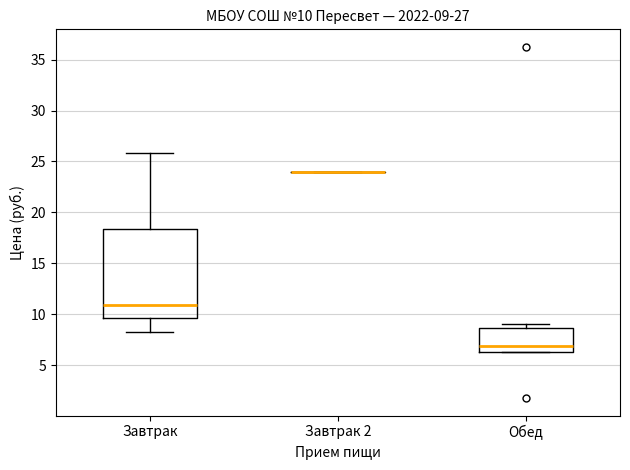

Which box is the tallest, from its lower edge to its upper edge?

Завтрак